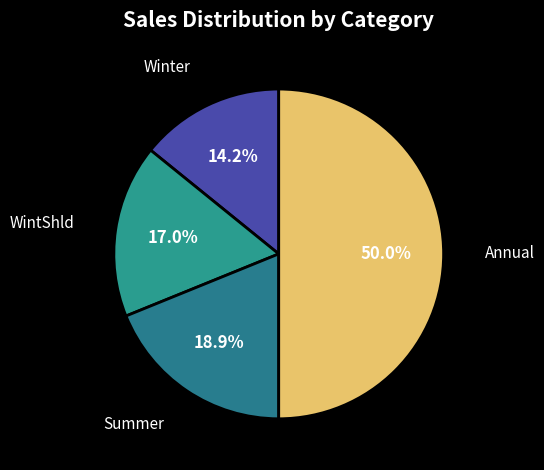

Count the number of slices in the pie.

4